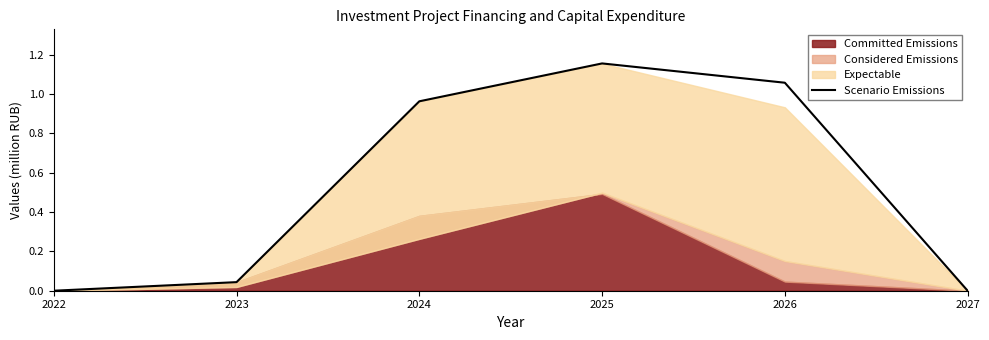

What is the change in value from 2022 to 2026?

+1.1